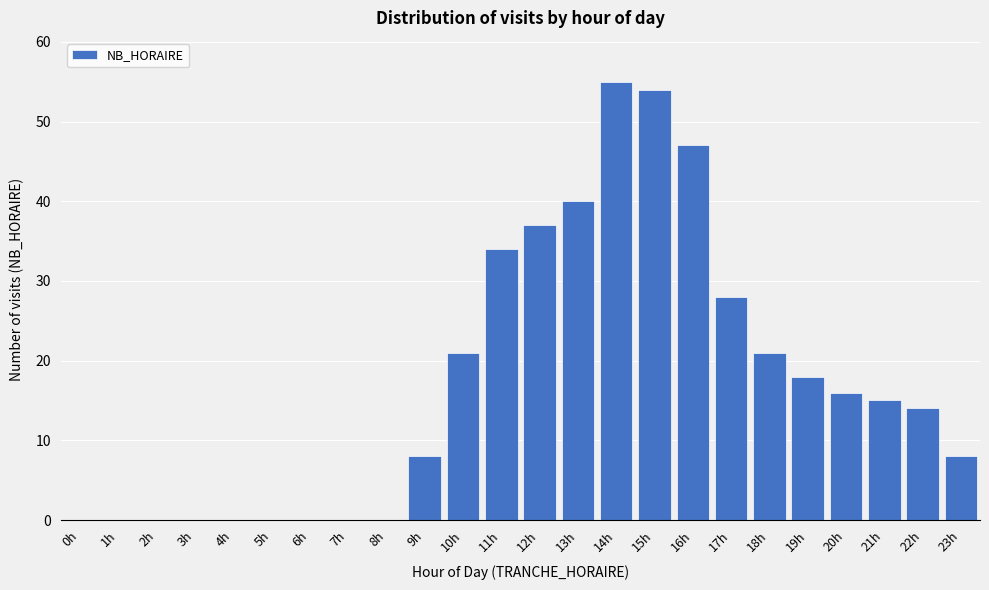

Reading left to right, transcribe all the data shown in this chart.

0h=0	1h=0	2h=0	3h=0	4h=0	5h=0	6h=0	7h=0	8h=0	9h=8	10h=21	11h=34	12h=37	13h=40	14h=55	15h=54	16h=47	17h=28	18h=21	19h=18	20h=16	21h=15	22h=14	23h=8